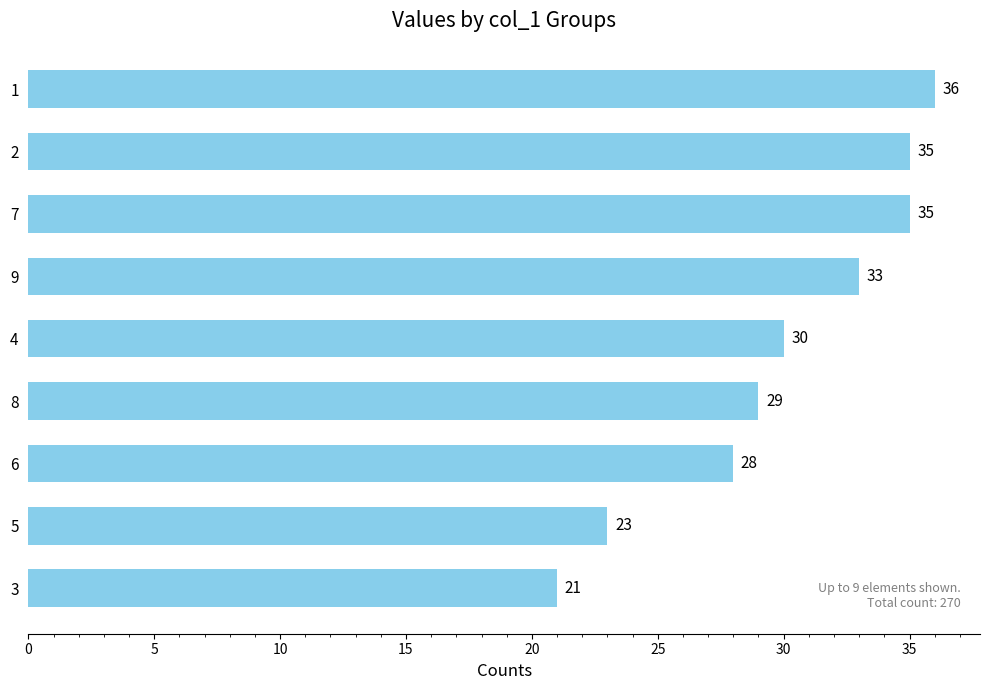

What is the label of the 3rd bar from the bottom?

6